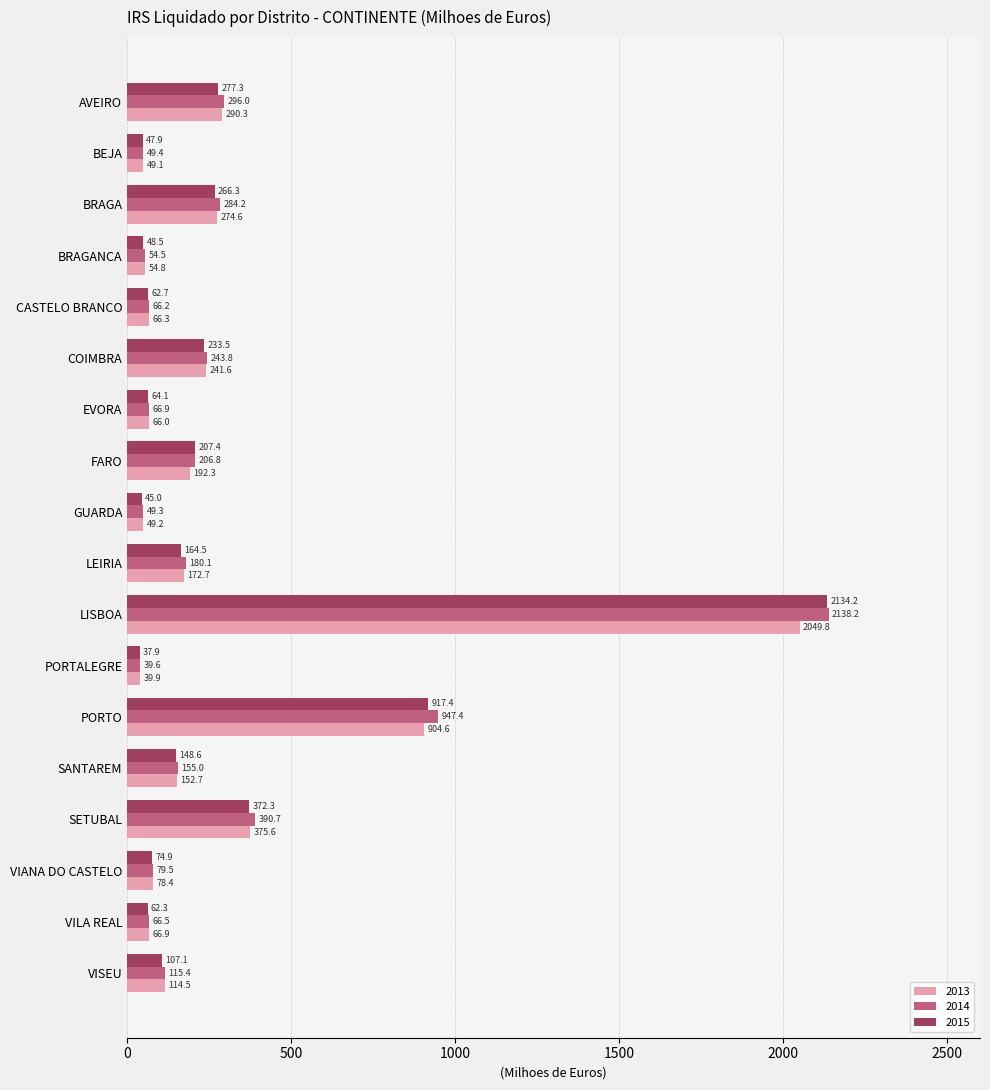

Which series has the widest spread of values?

2014